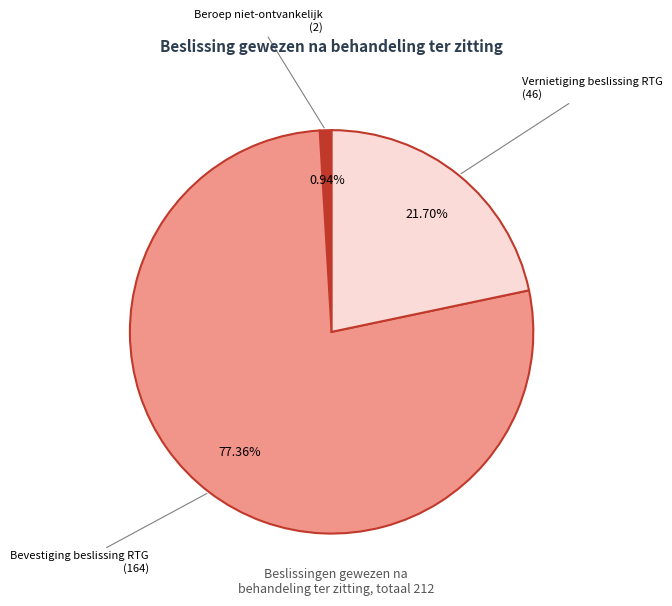

Which category has the smallest portion of the pie?

Beroep niet-ontvankelijk